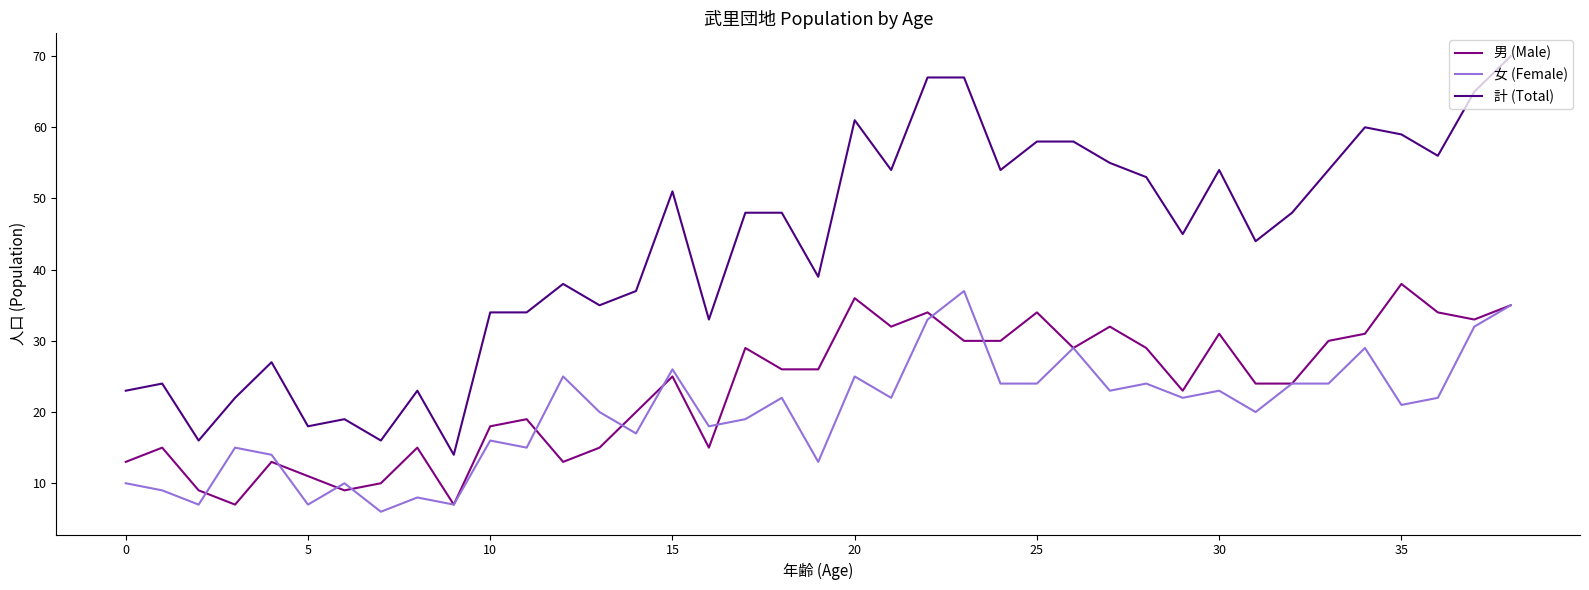

True or false: 女 (Female) and 計 (Total) cross at least once.

False